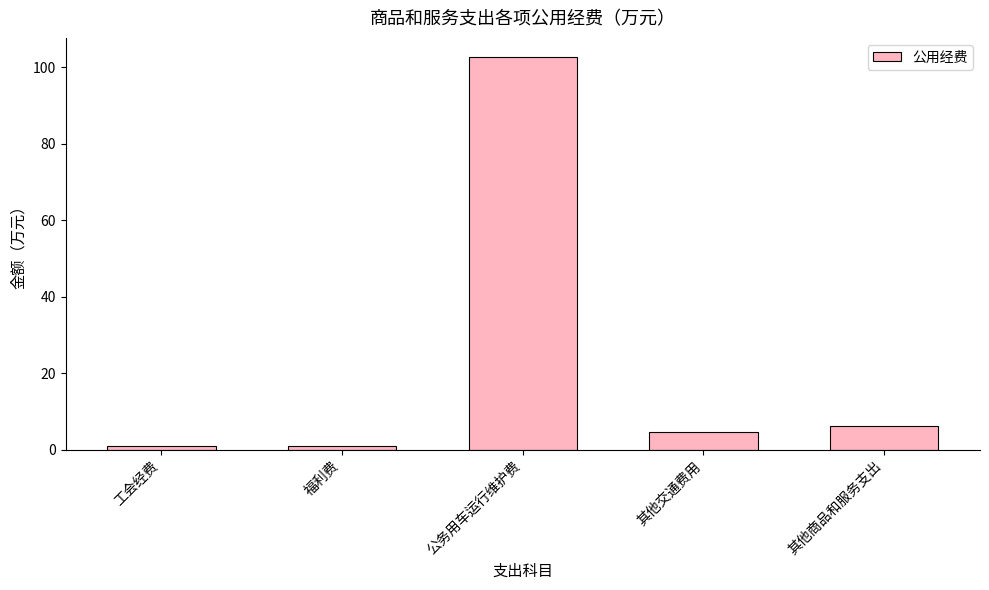

What is the average value?

23.0